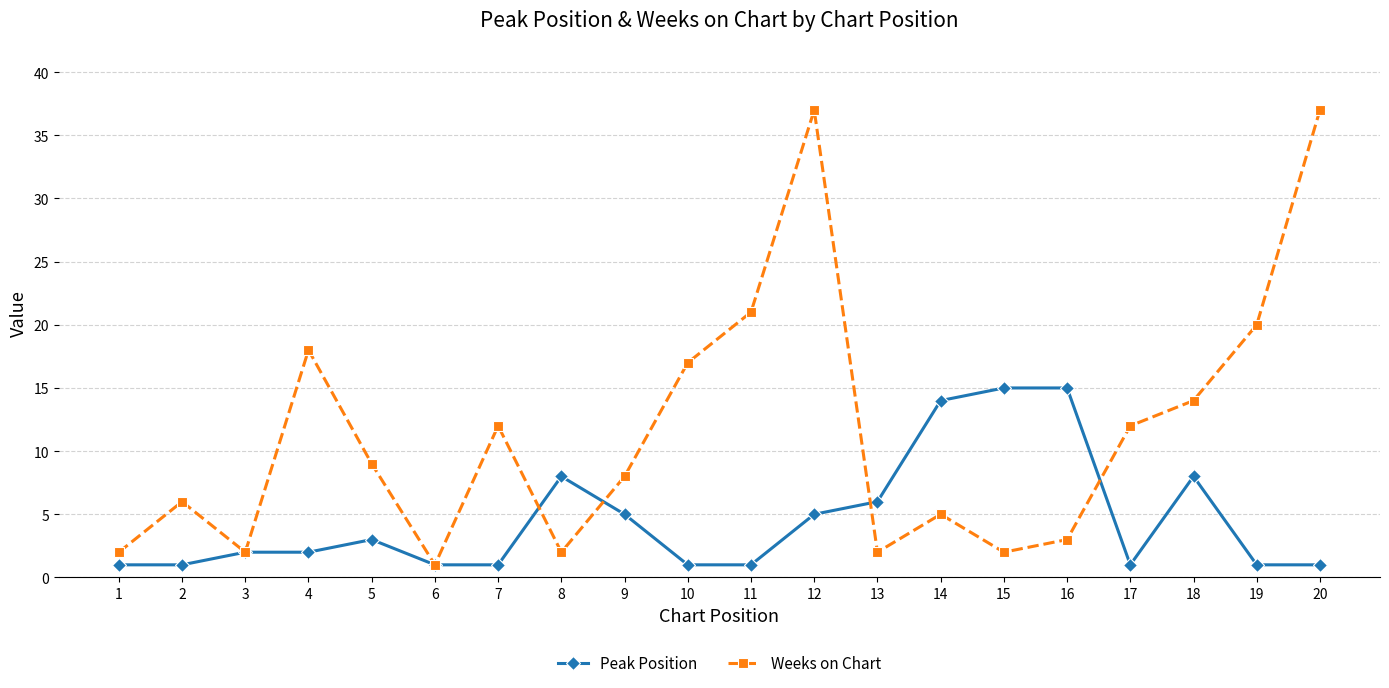

Which series has the largest range (max minus min)?

Weeks on Chart